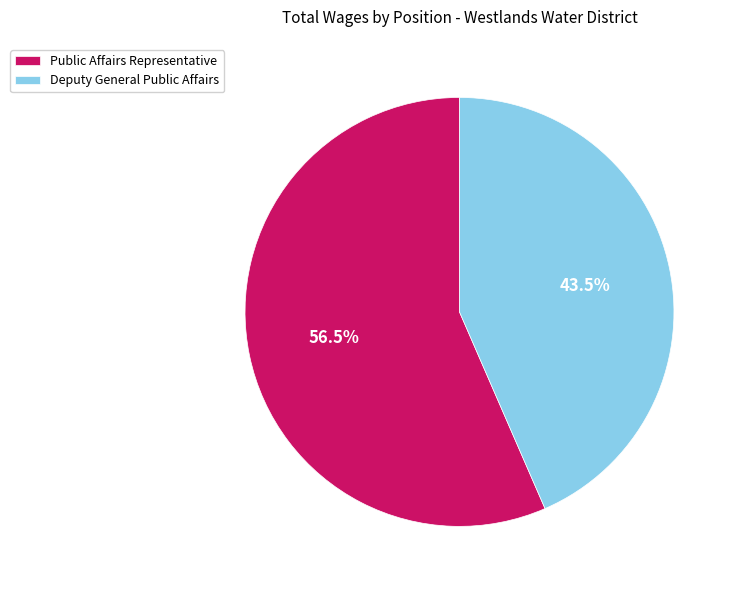

How much of the chart is everything except Public Affairs Representative?

43.5%